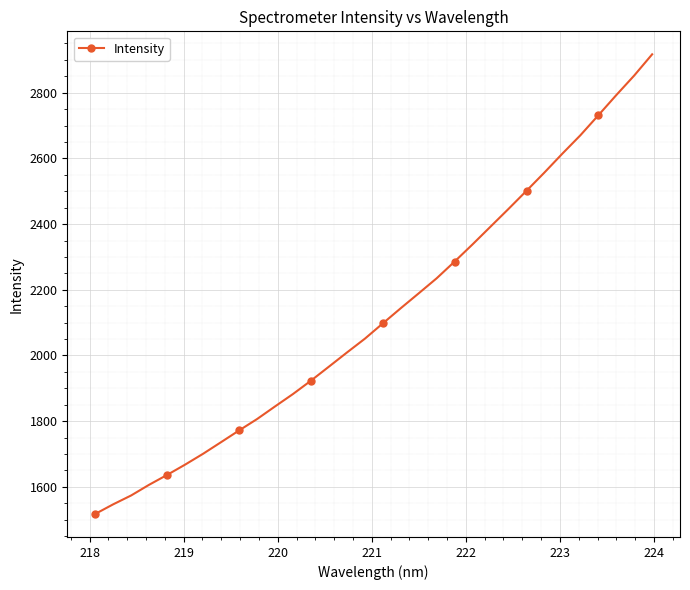

What is the average value?

2125.1